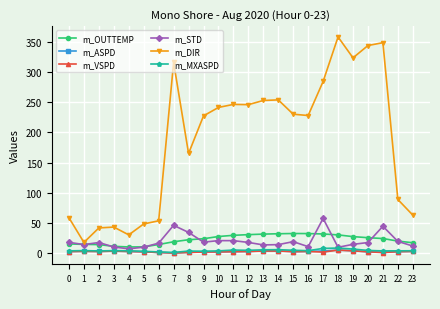

The m_VSPD series shows 2.0 at 9. True or false?

True